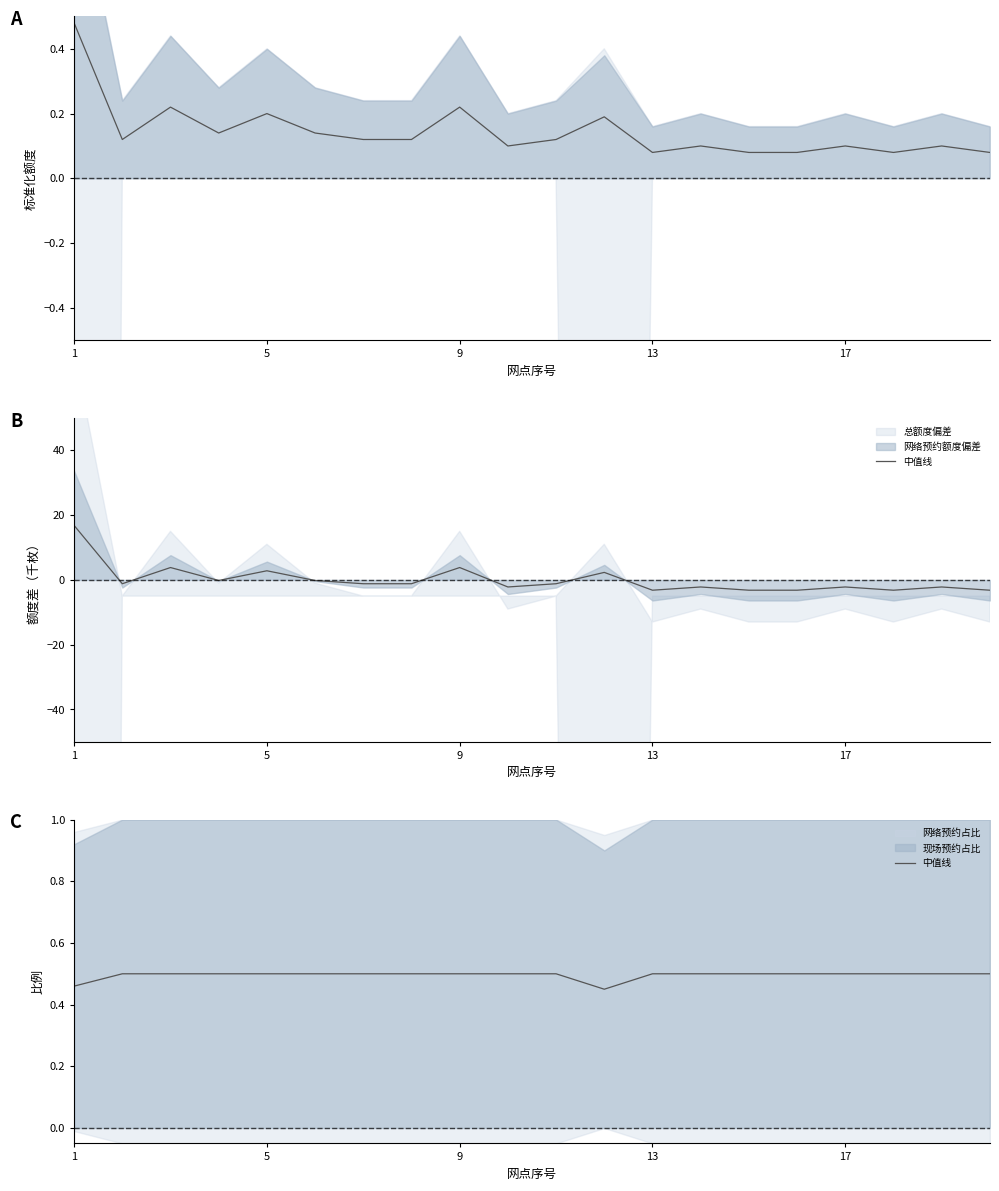

Read the value at 5.

0.5